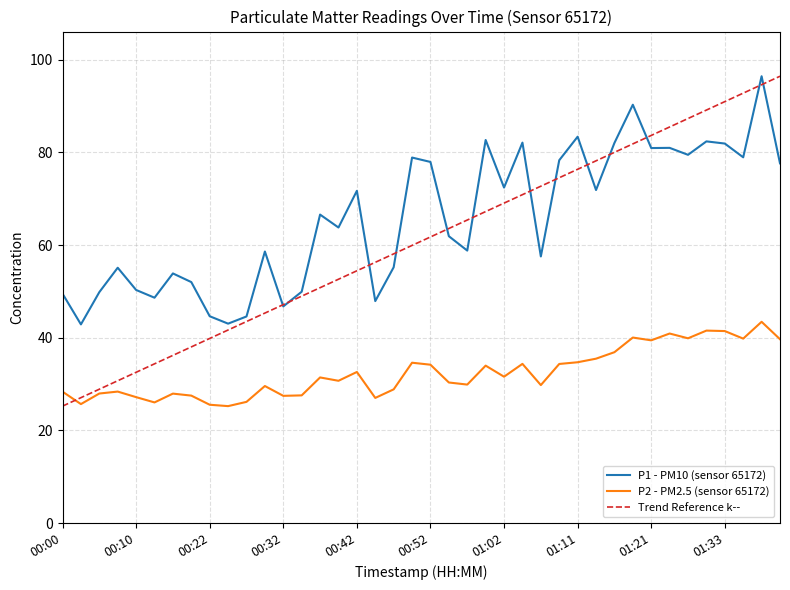

What is the smallest value displayed?

25.2